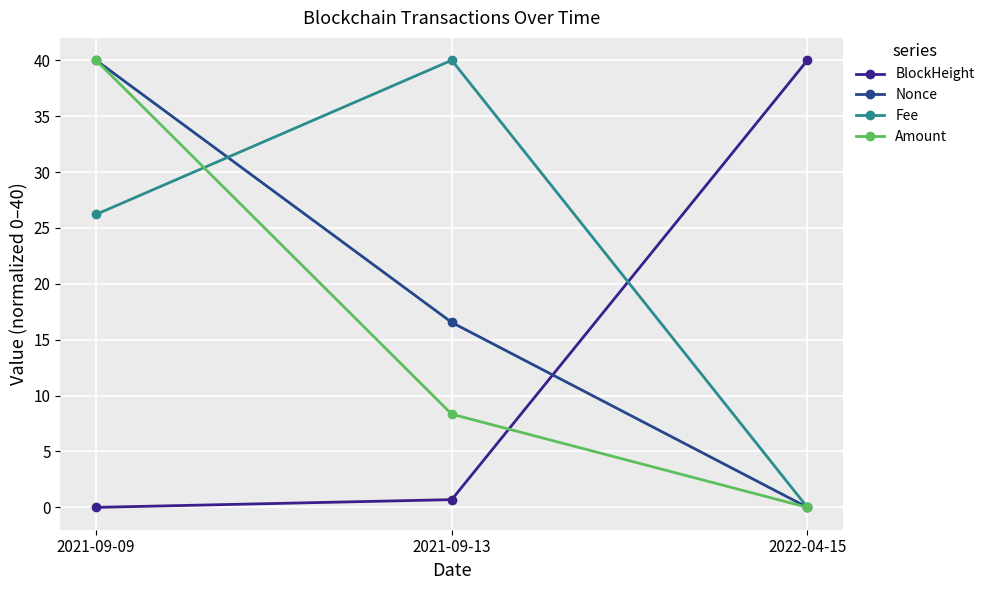

Which series has the largest total across all categories?

Fee